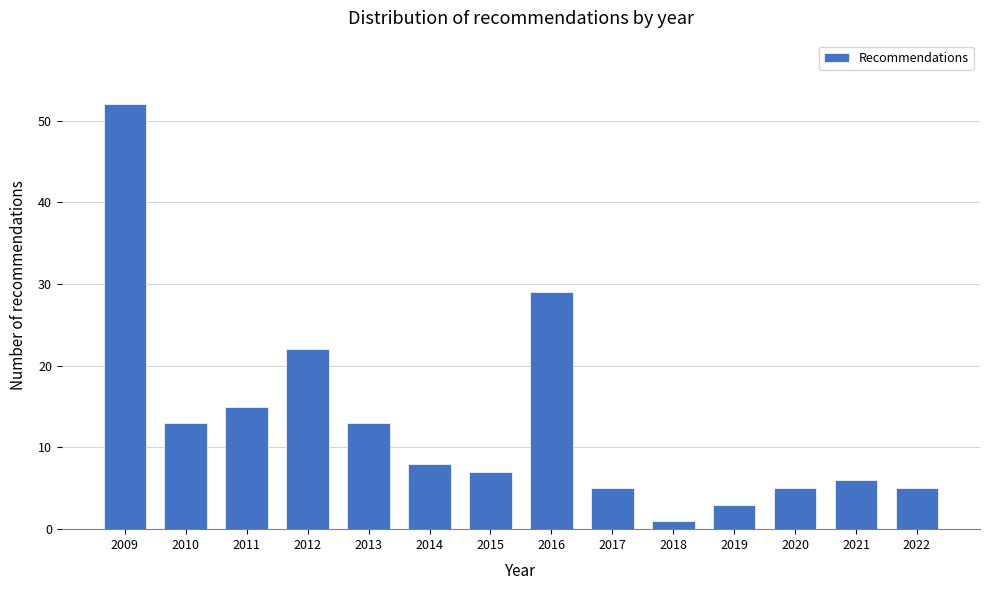

Reading left to right, list all the values displayed in this chart.

52	13	15	22	13	8	7	29	5	1	3	5	6	5